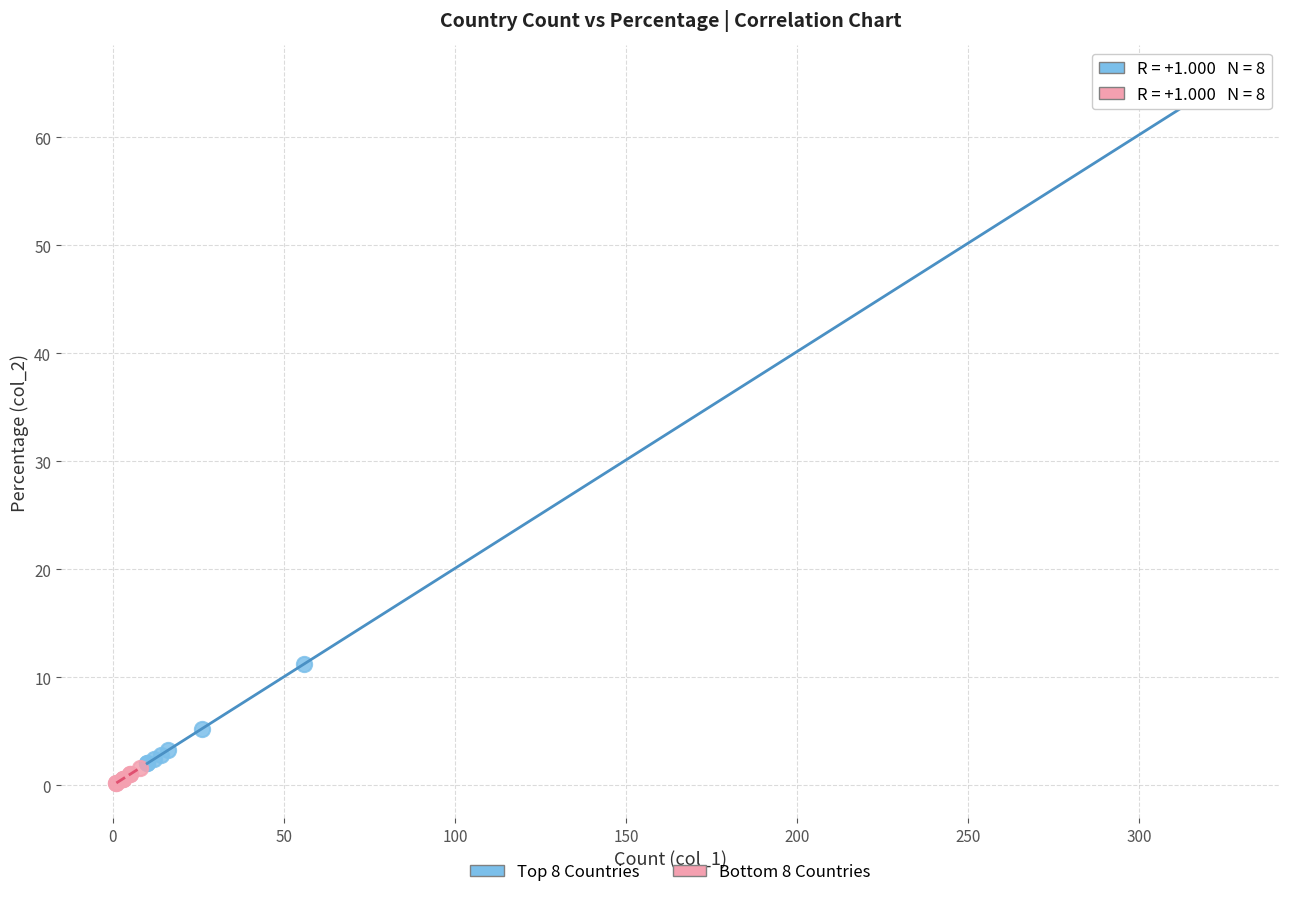

Which series contains the highest Y value?

Top 8 Countries